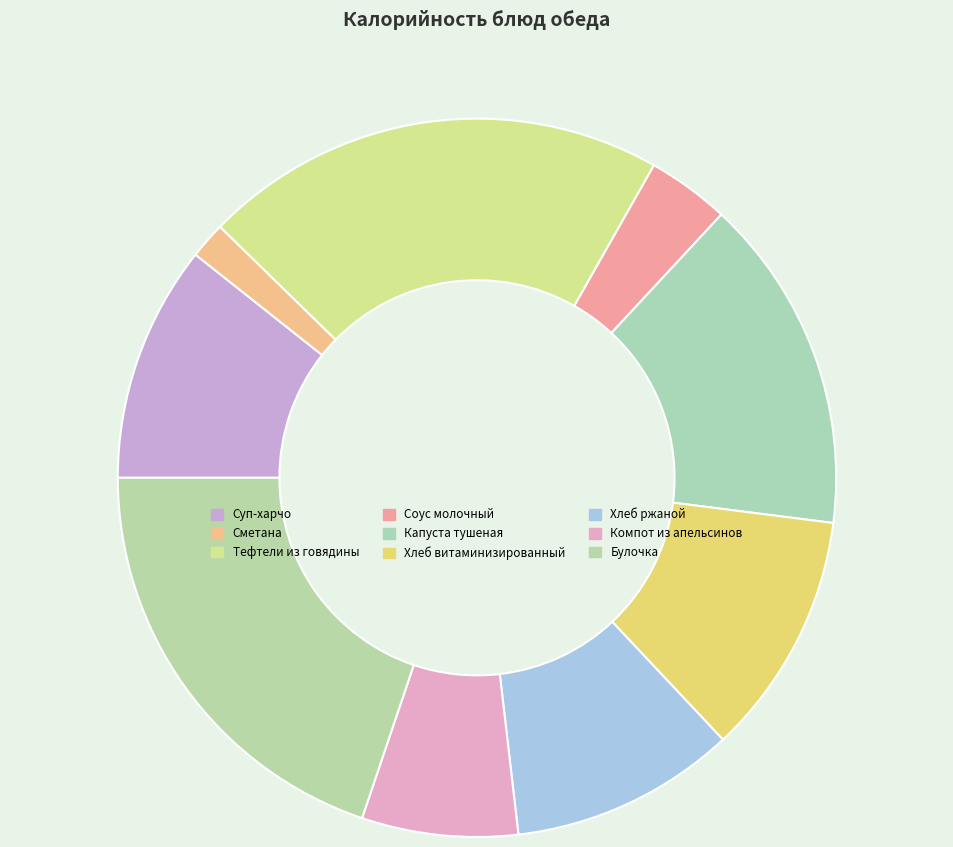

Count the number of slices in the pie.

9